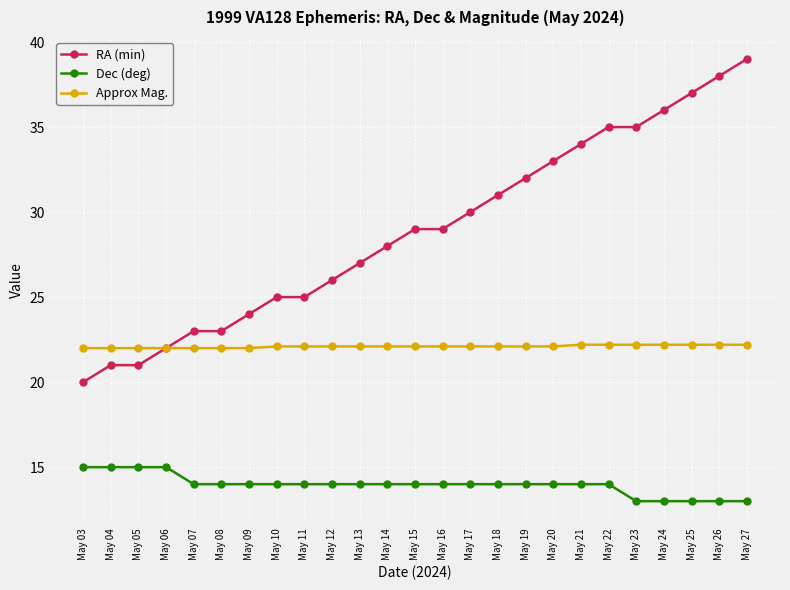

How many data points does each series have?

25